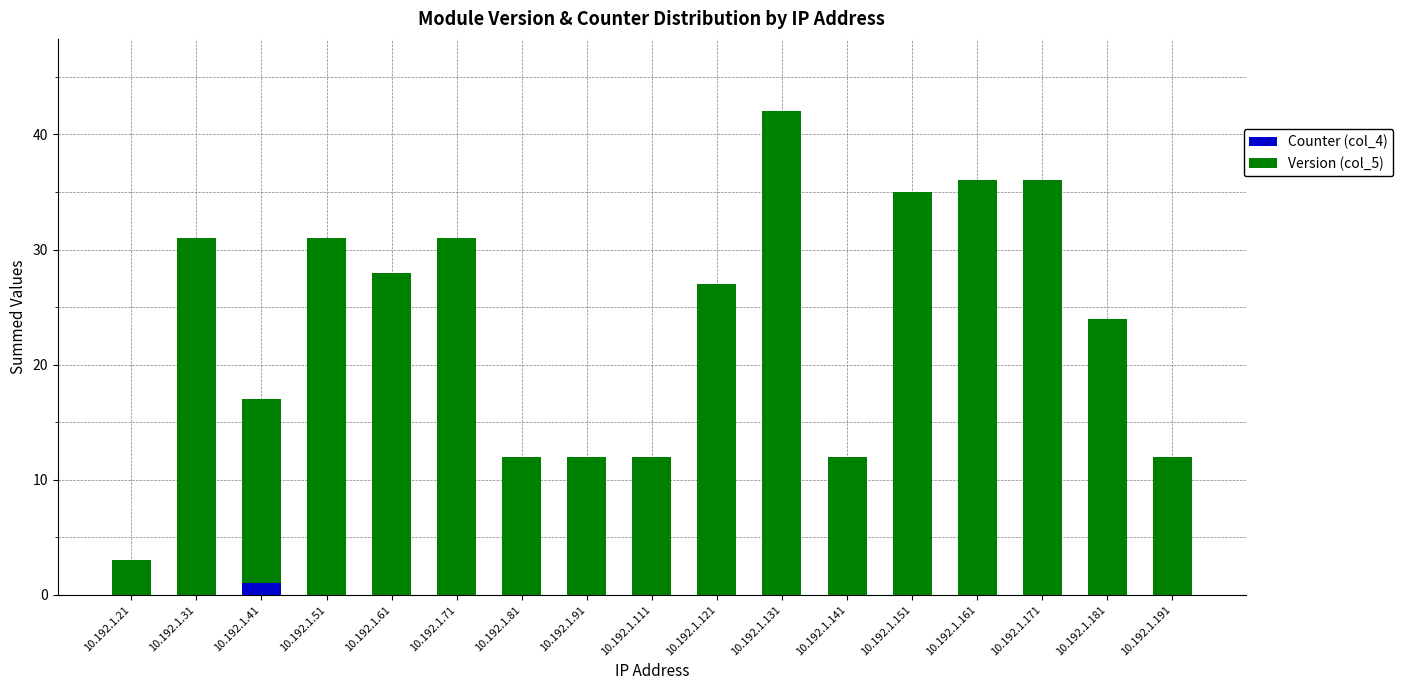

What are all the series names shown in the legend?

Counter (col_4), Version (col_5)